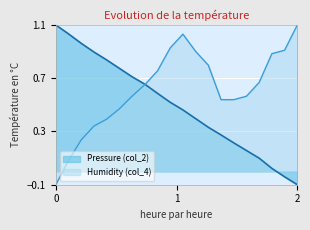

How many values in Pressure (col_2) are above zero?

18